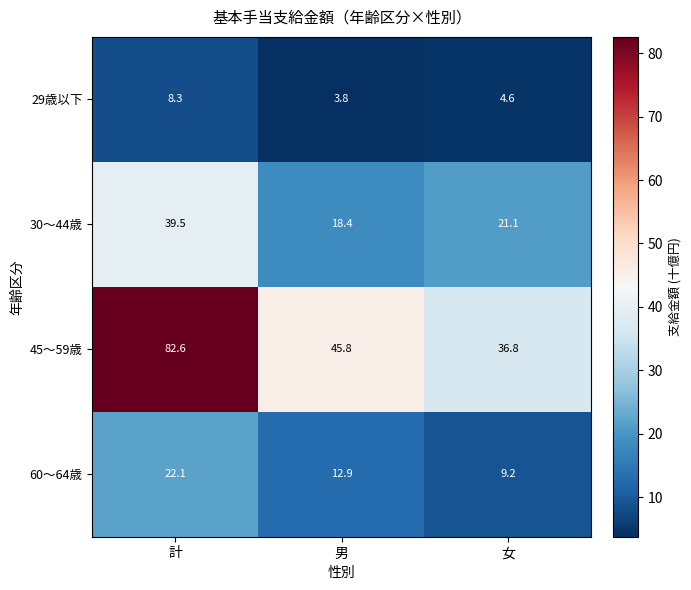

Reading left to right, what are all the values shown in this chart?

29歳以下: 8.3	3.8	4.6
30～44歳: 39.5	18.4	21.1
45～59歳: 82.6	45.8	36.8
60～64歳: 22.1	12.9	9.2